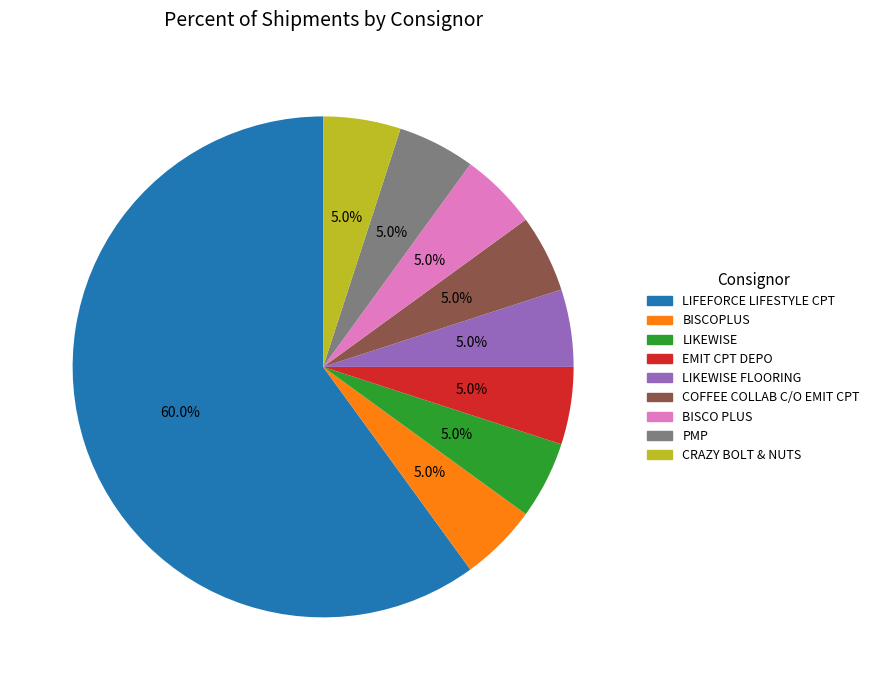

What is the ratio of the value at BISCO PLUS to the value at BISCOPLUS?

1.0